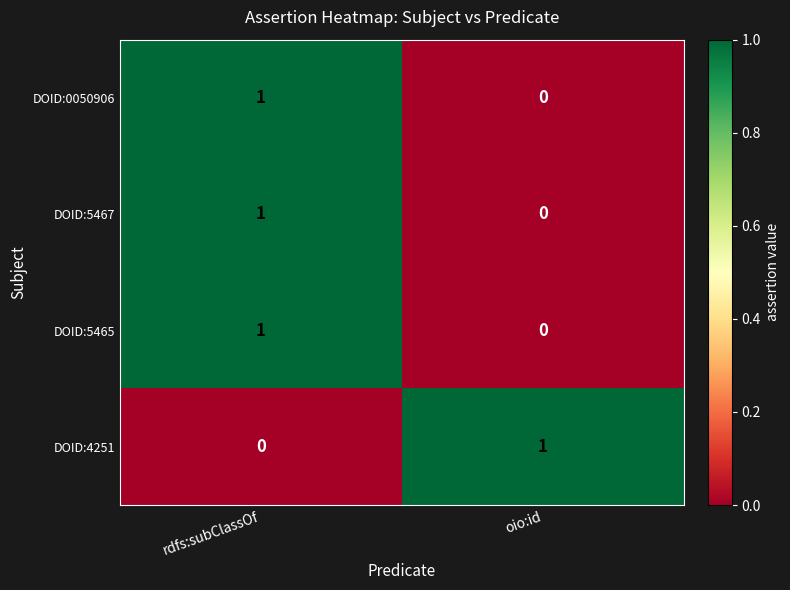

Is it true that DOID:0050906 equals 0 at oio:id?

True